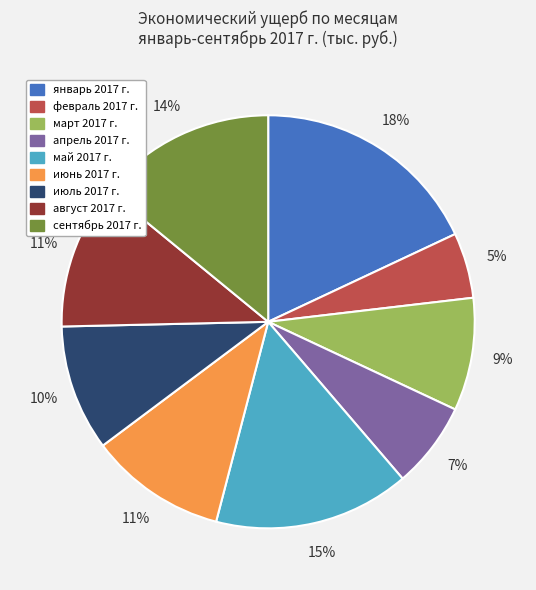

To the nearest percent, what is the difference between the largest and smallest slice percentages?

13%